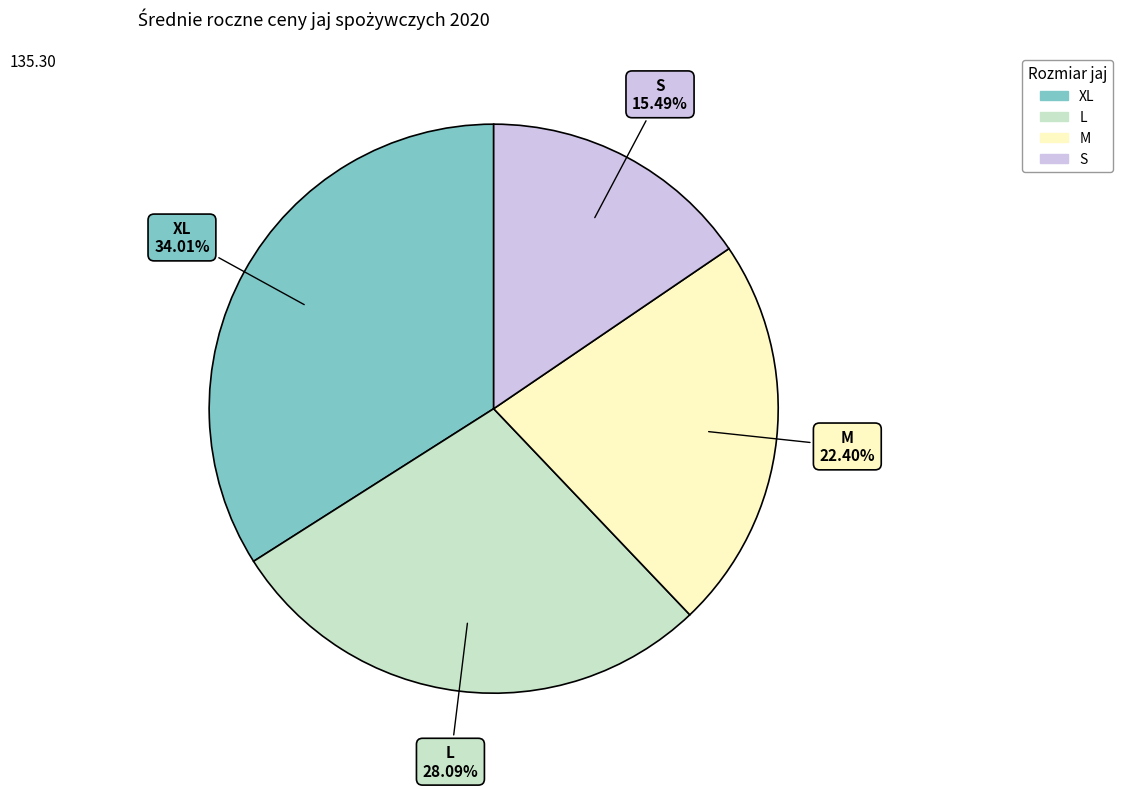

Rank the categories by value from lowest to highest.

S, M, L, XL